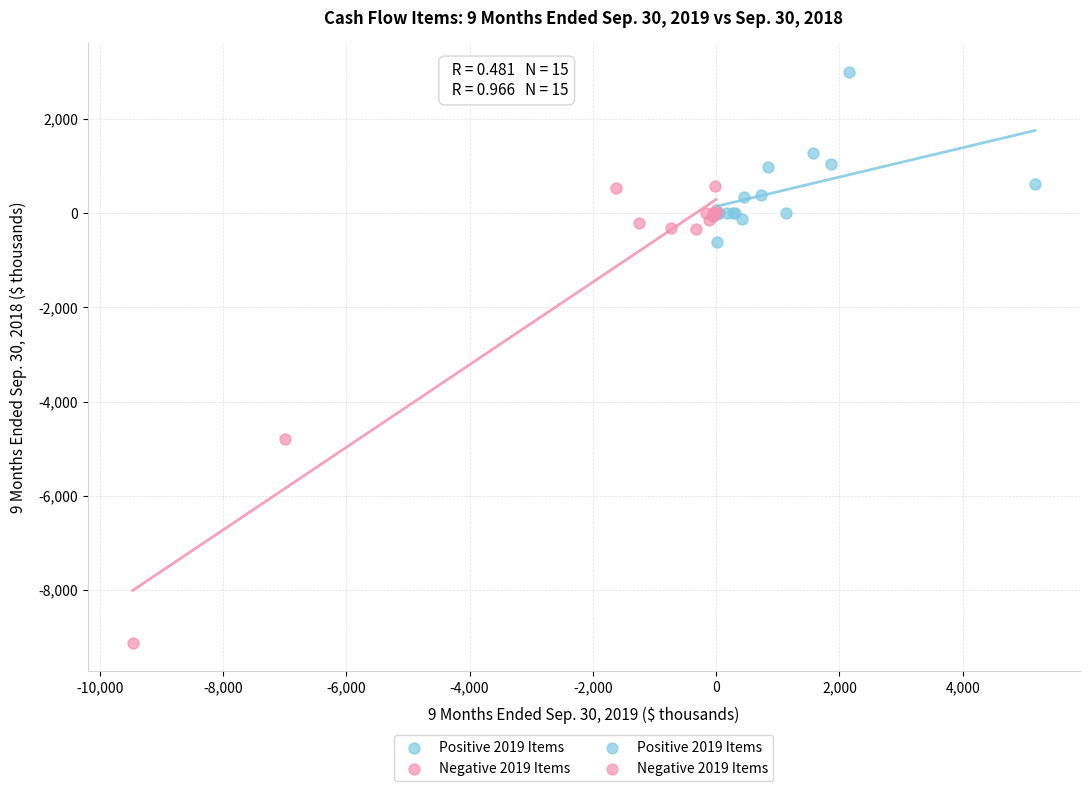

Which series has the widest spread of Y values?

Negative 2019 Items